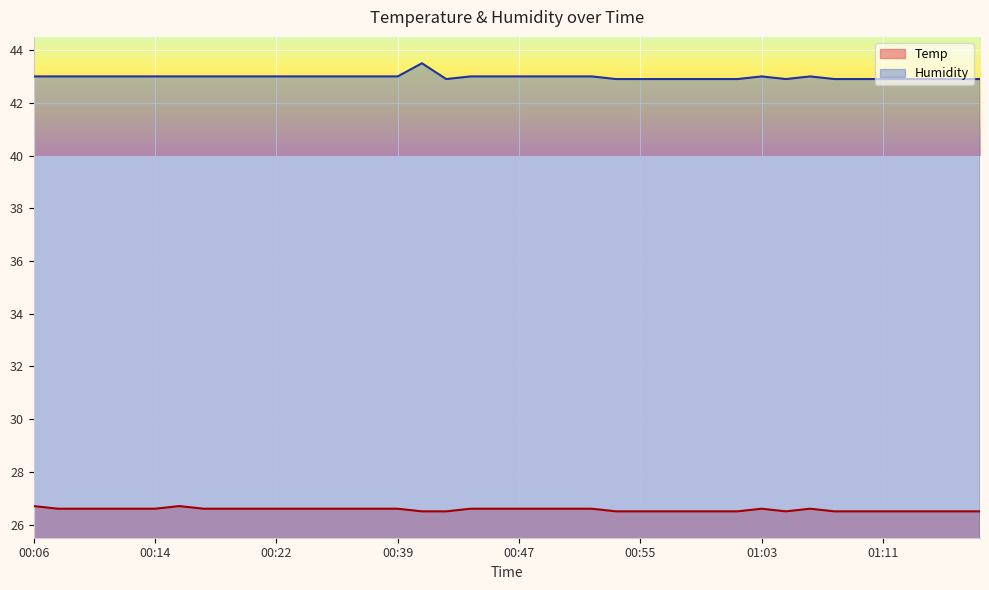

Count the number of categories in the chart.

40